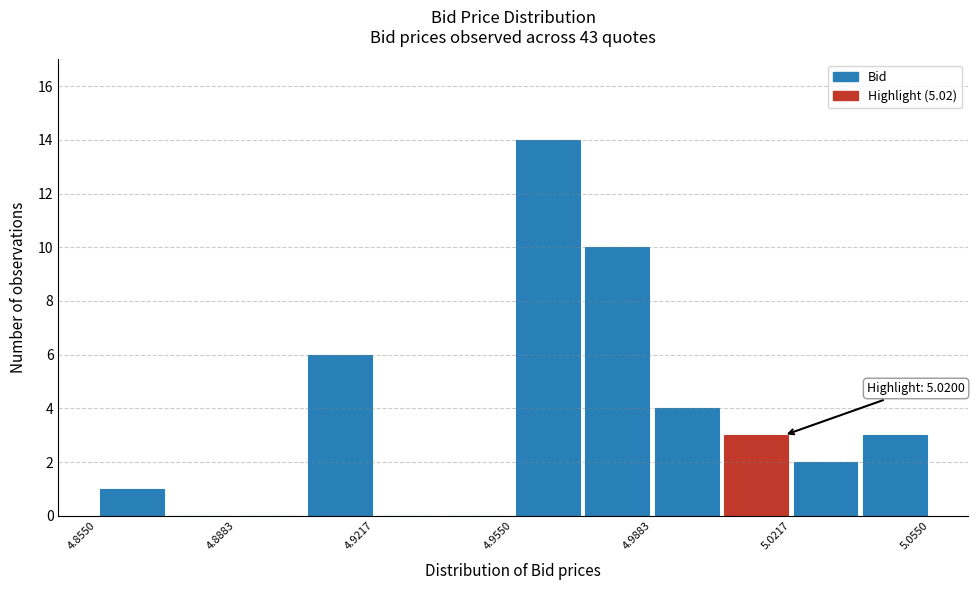

Read against the x-axis, roughly where is the centre of the tallest bar?

4.965